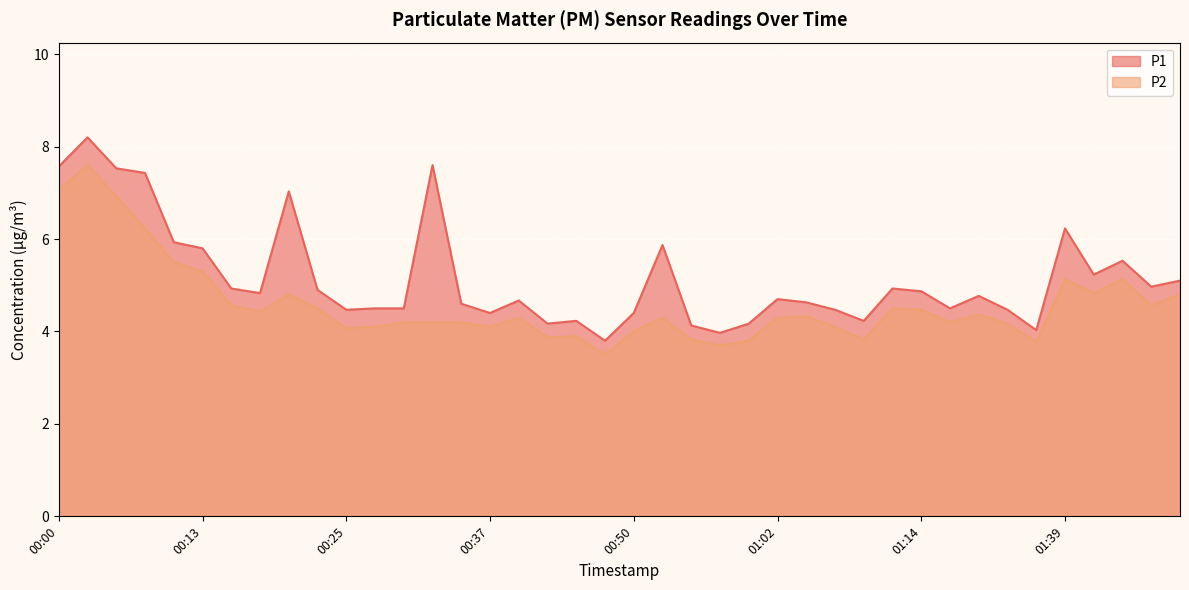

How many data points in P2 are above 4?

31